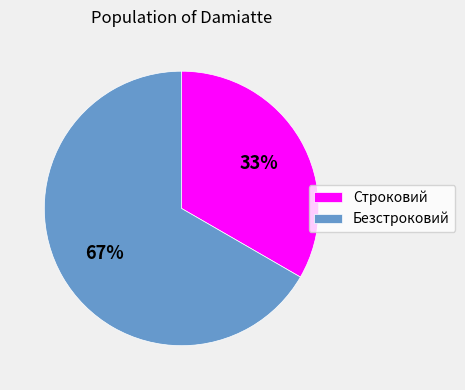

Is the sum of Строковий and Безстроковий greater than half?

Yes